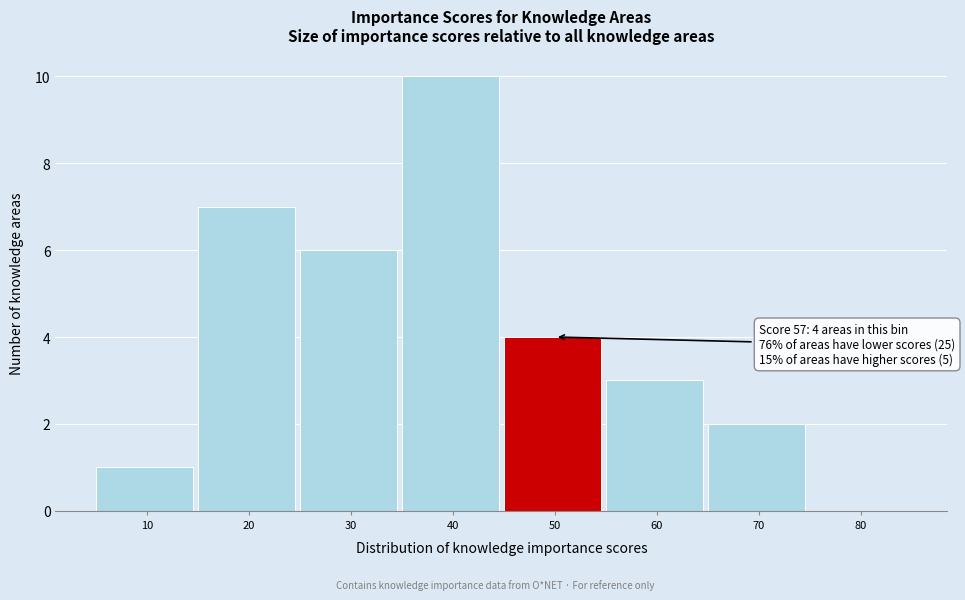

Reading left to right, what are all the values shown in this chart?

10=1	20=7	30=6	40=10	50=4	60=3	70=2	80=0